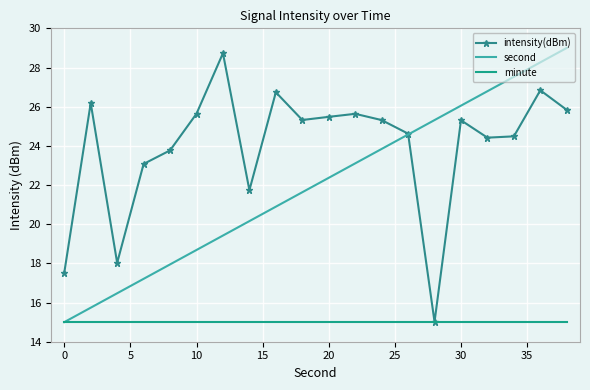

What are all the series names shown in the legend?

intensity(dBm), second, minute